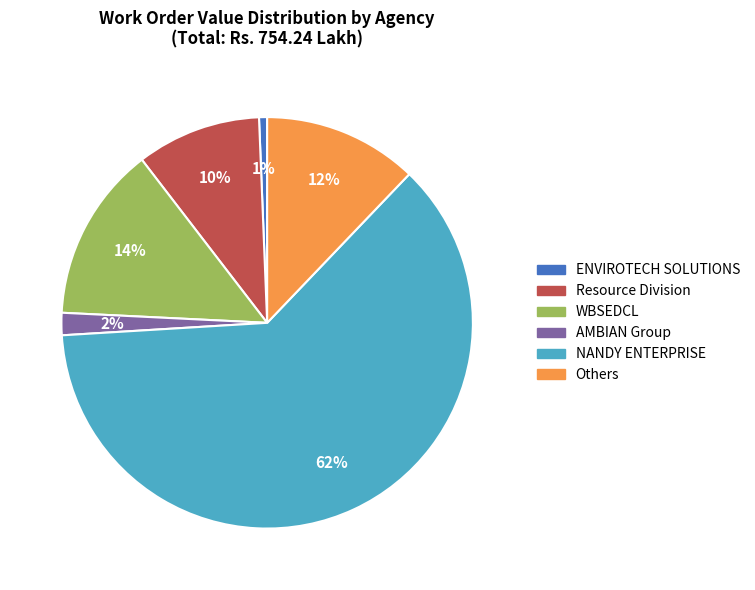

Rank the categories by value from highest to lowest.

NANDY ENTERPRISE, WBSEDCL, Others, Resource Division, AMBIAN Group, ENVIROTECH SOLUTIONS